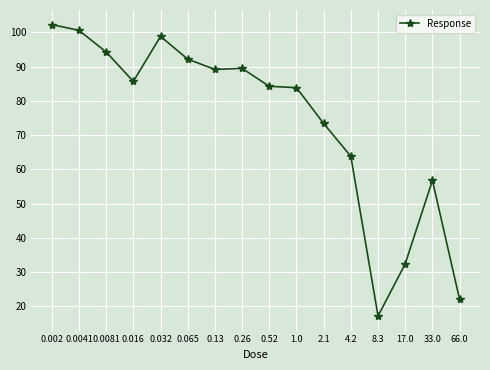

What is the change in value from 0.032 to 1.0?

-15.0